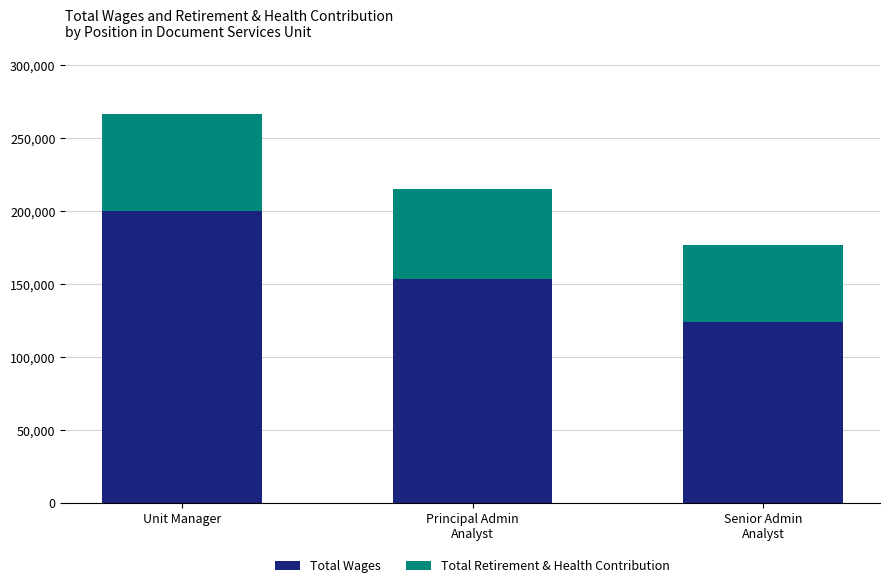

At which label does Total Wages first exceed 153481?

Unit Manager